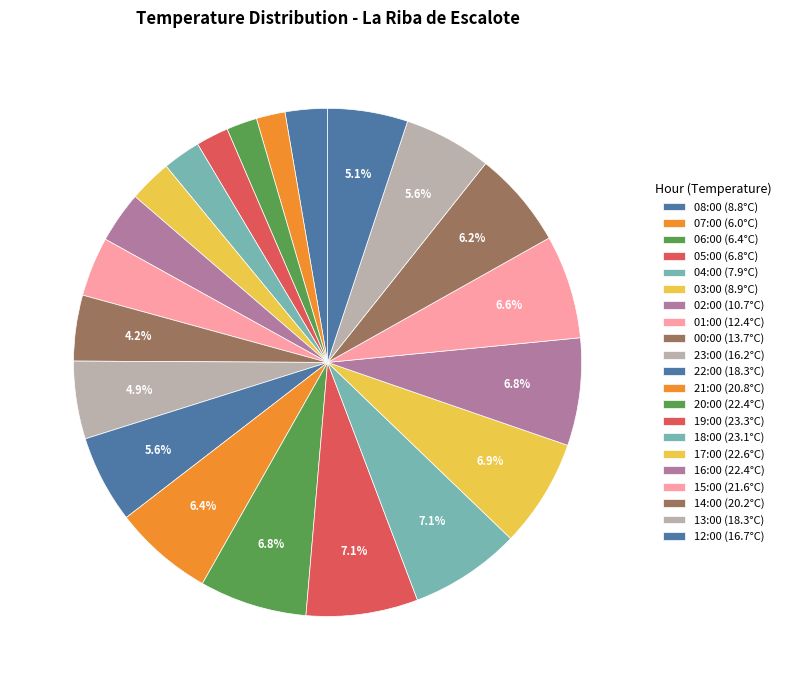

The 18:00 slice represents 17% of the pie. True or false?

False